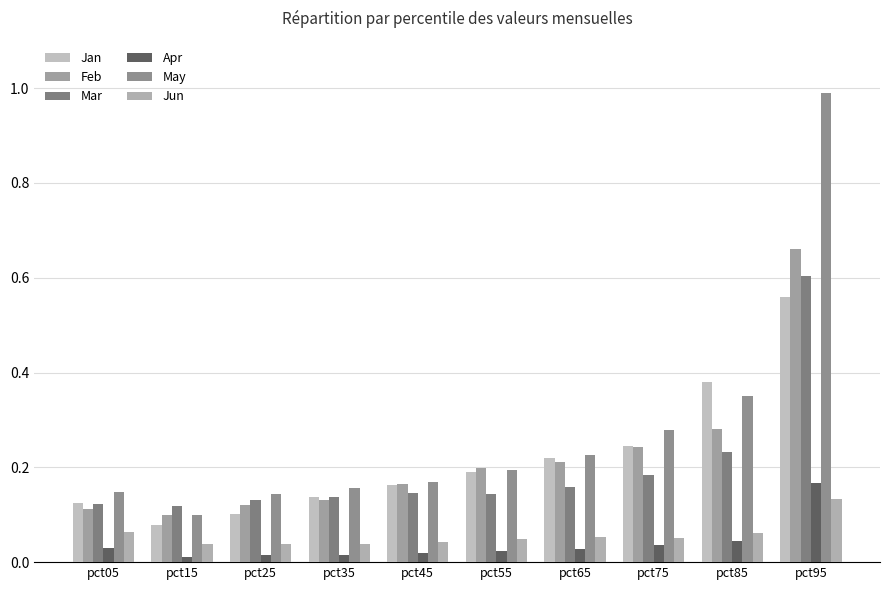

Where is Mar nearest to the value 0?

pct15